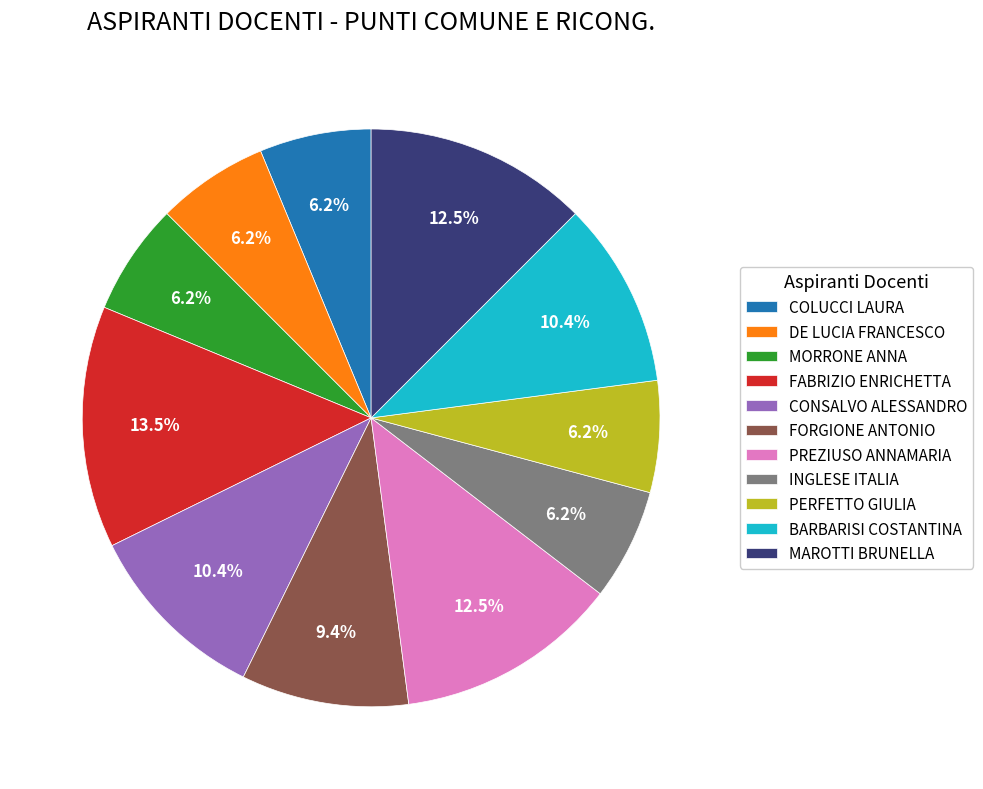

Approximately how many times larger is the value at DE LUCIA FRANCESCO compared to FORGIONE ANTONIO?

0.7